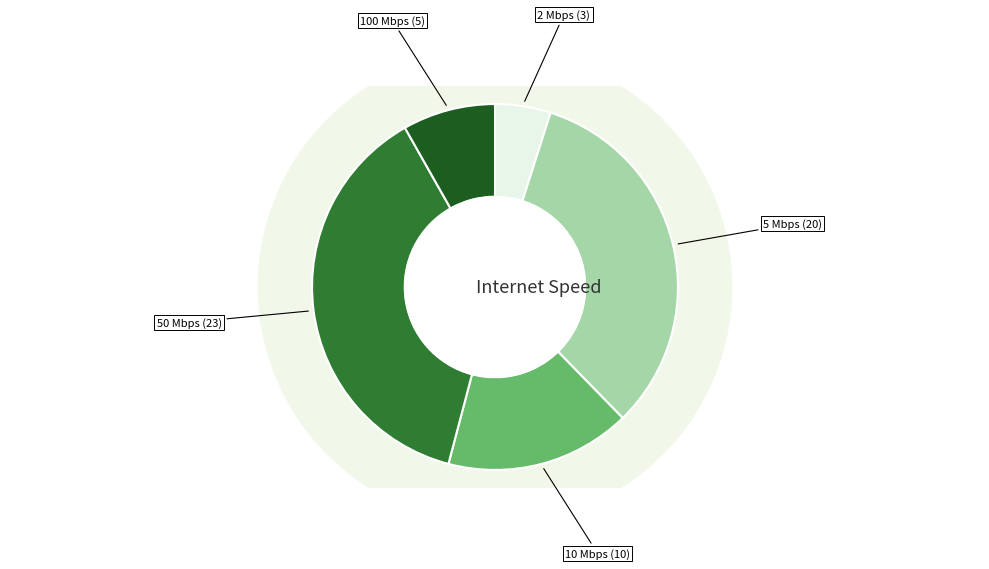

What is the total percentage of 5 Mbps and 2 Mbps?

37.7%